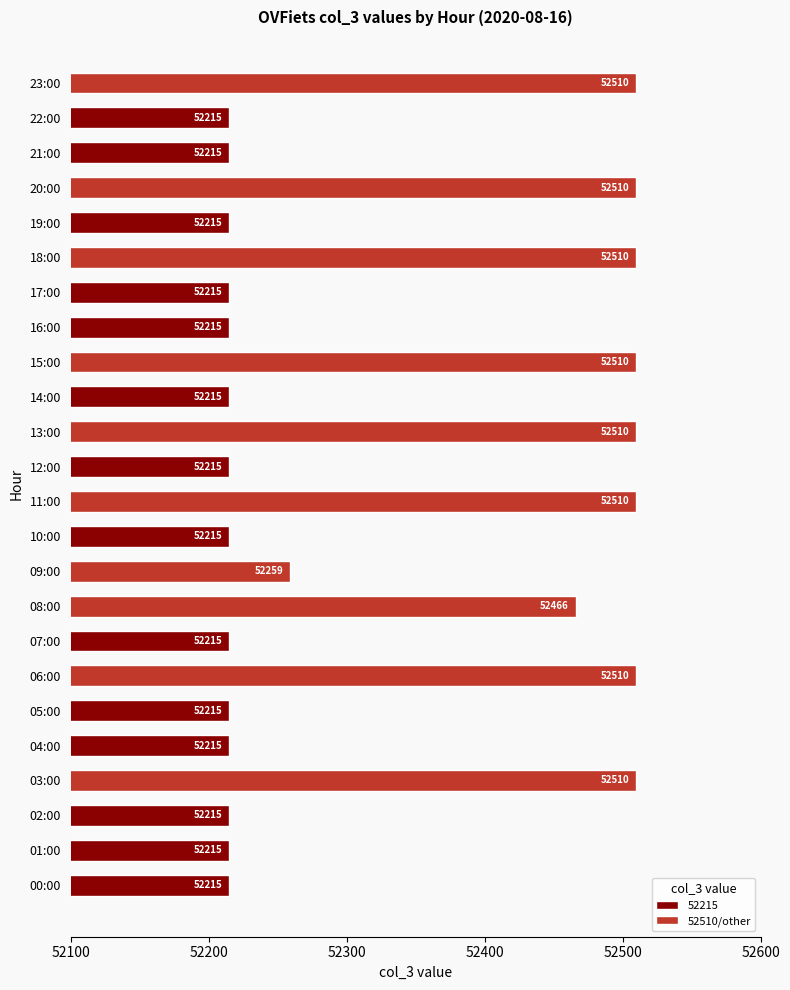

The value at 10:00 is 90531. True or false?

False